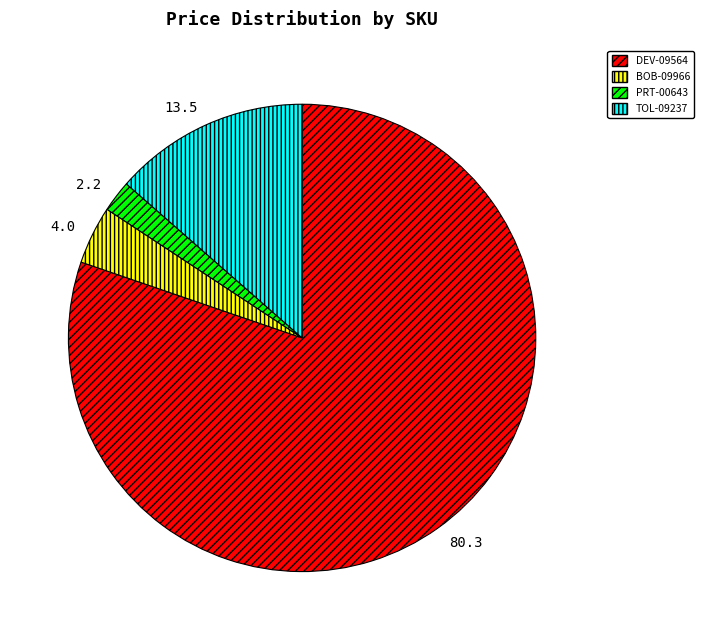

Rank the categories by value from highest to lowest.

80.3, 13.5, 4.0, 2.2